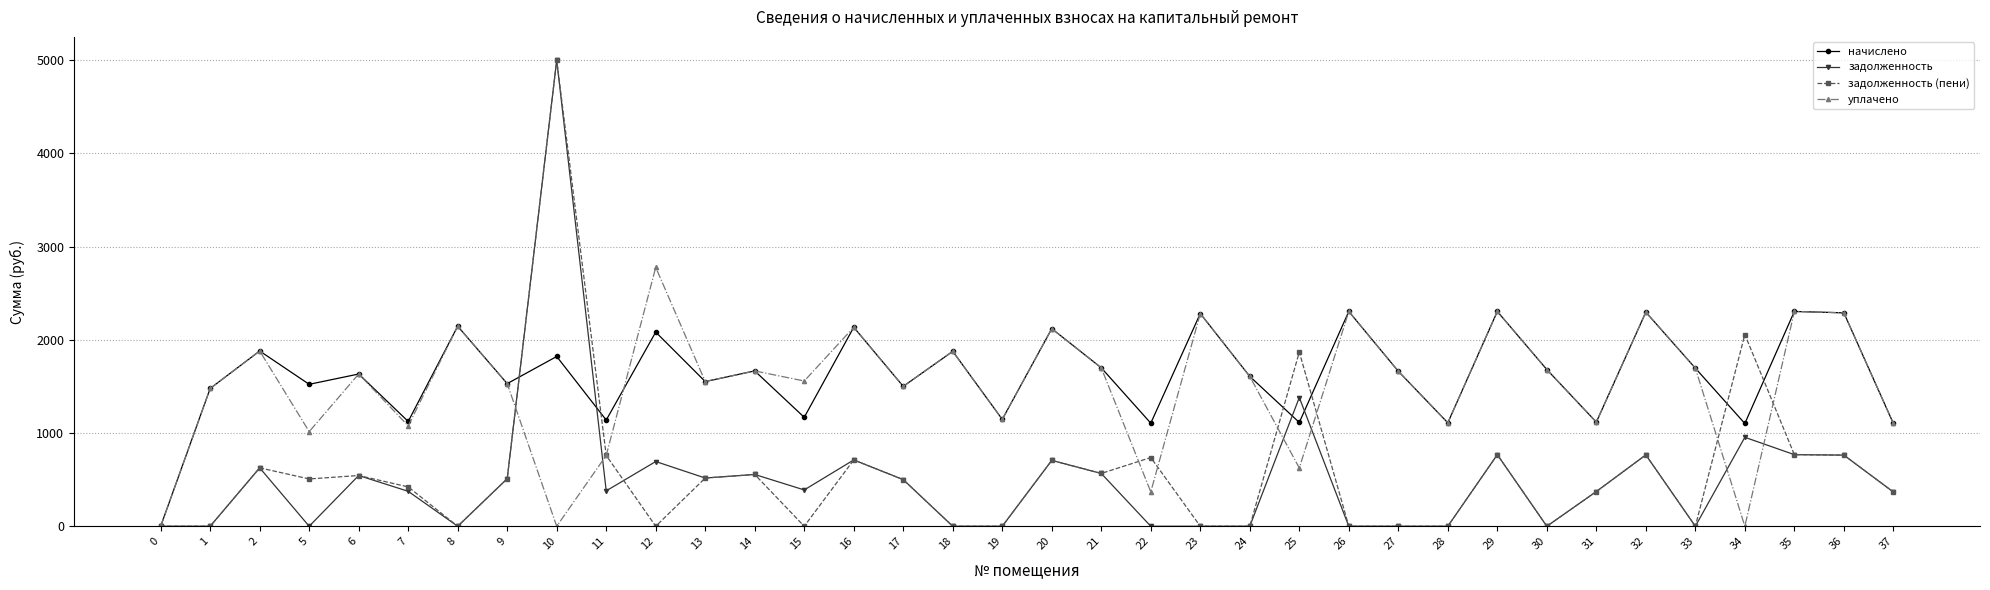

What is the difference between the highest and lowest values at 26?

2304.4